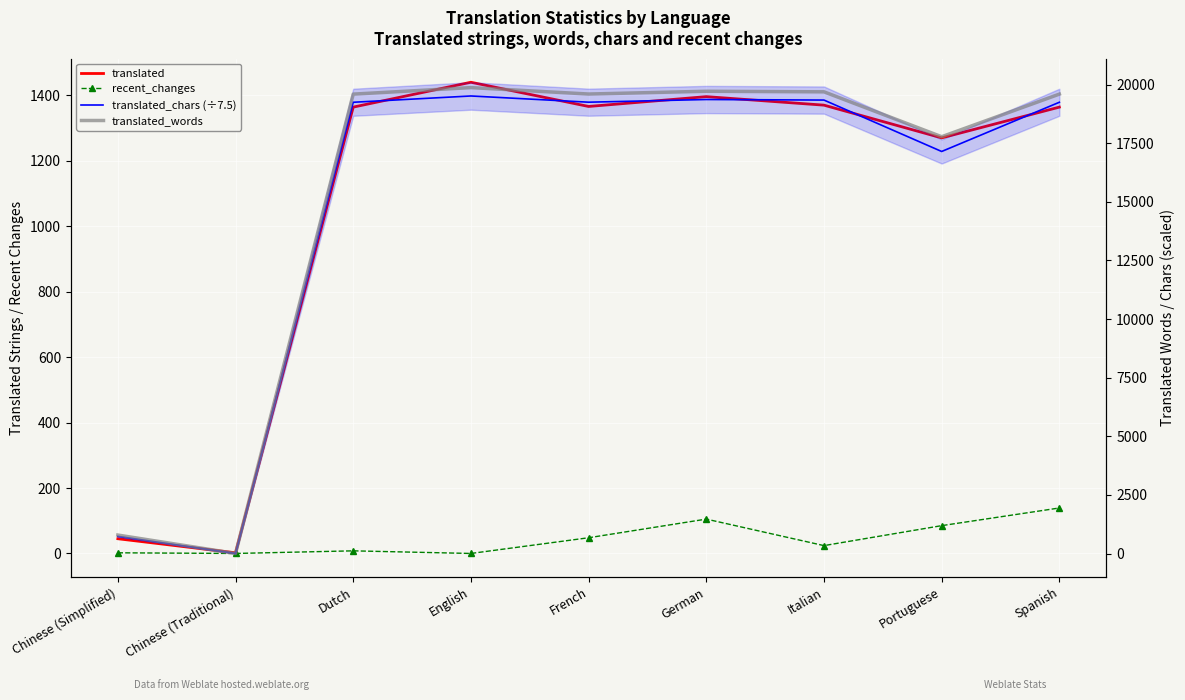

What is the value of the translated_words point at the 8th from the left?

17775.0